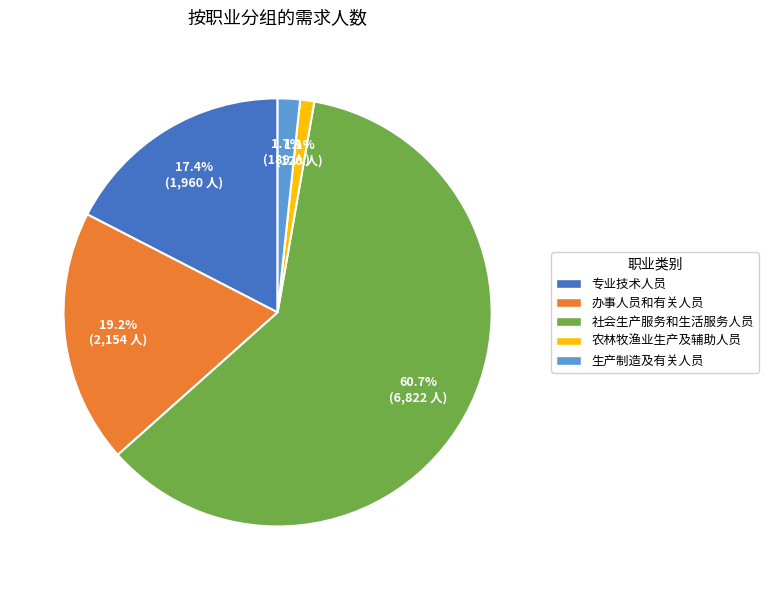

Does any single category account for the majority?

Yes